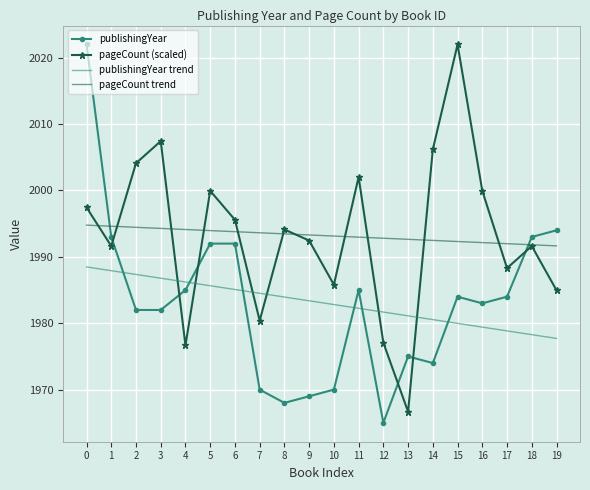

True or false: publishingYear trend and pageCount trend intersect in this chart.

False